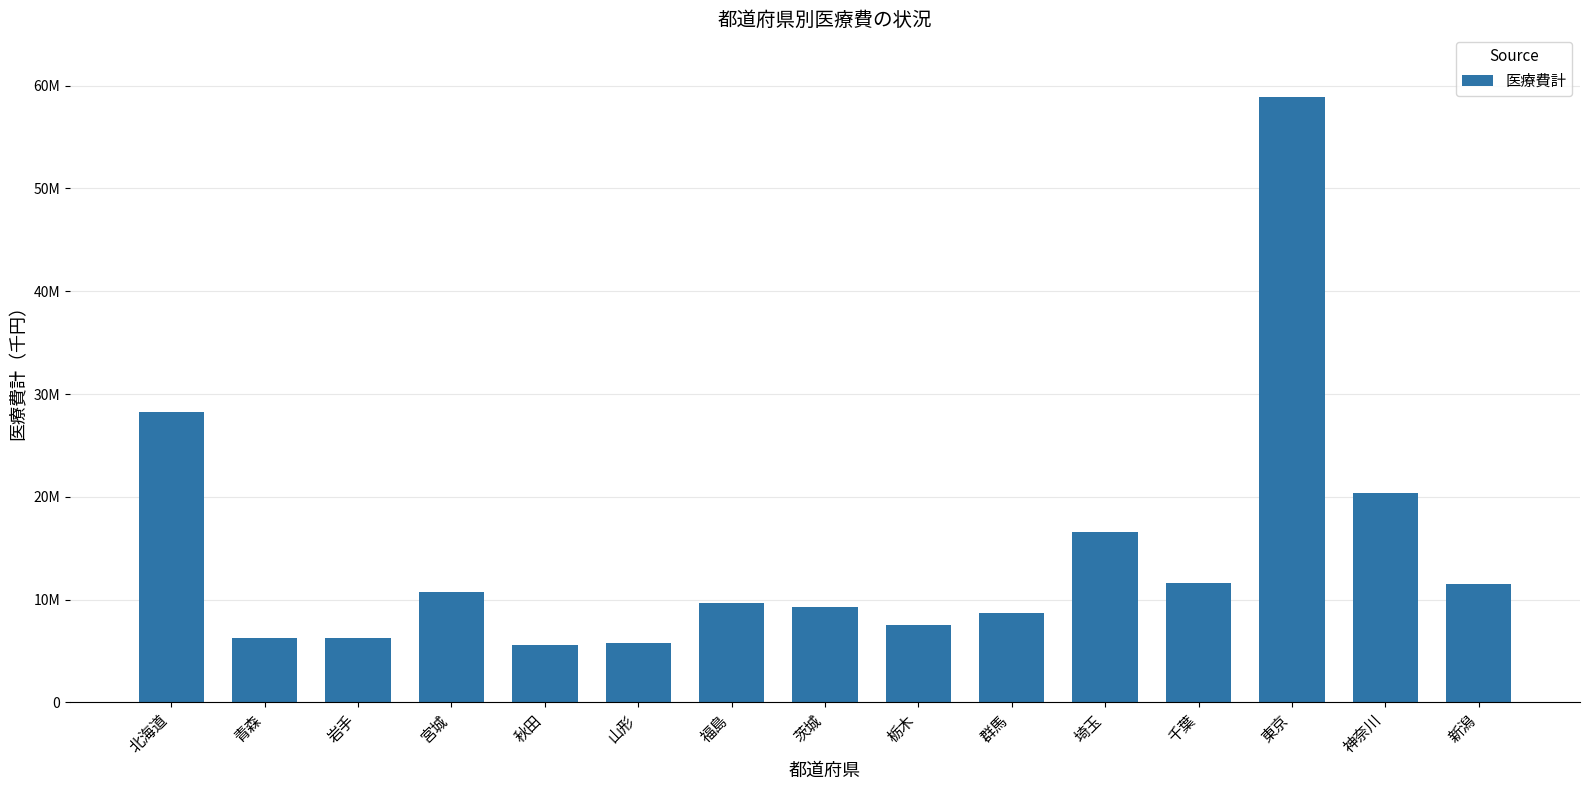

Are the bars horizontal?

No